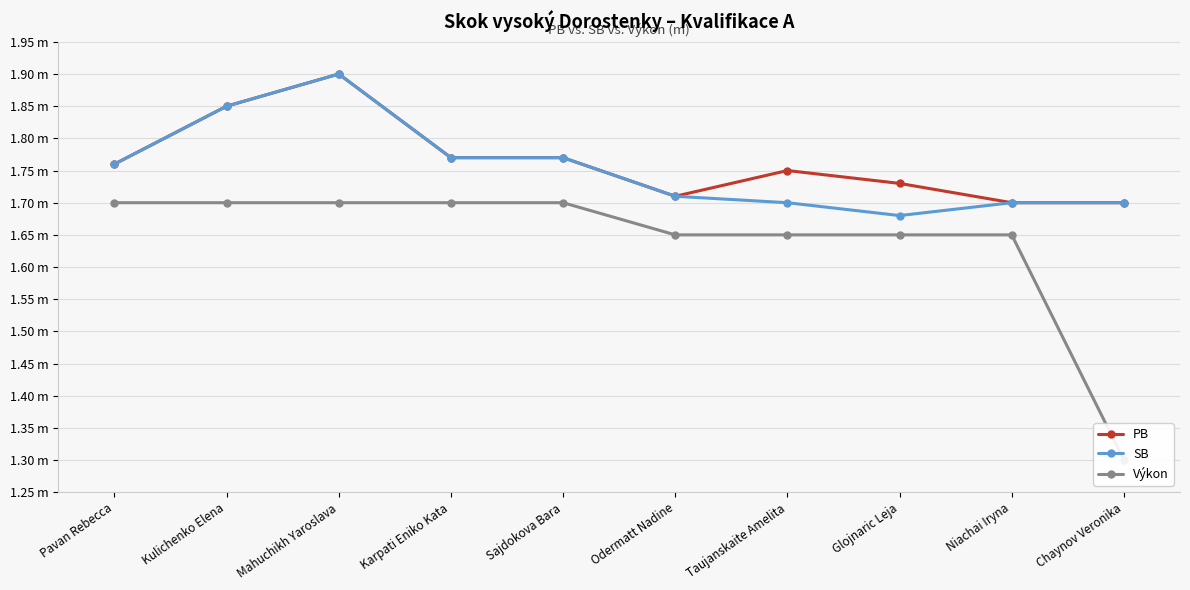

At which label does Výkon reach its minimum?

Chaynov Veronika